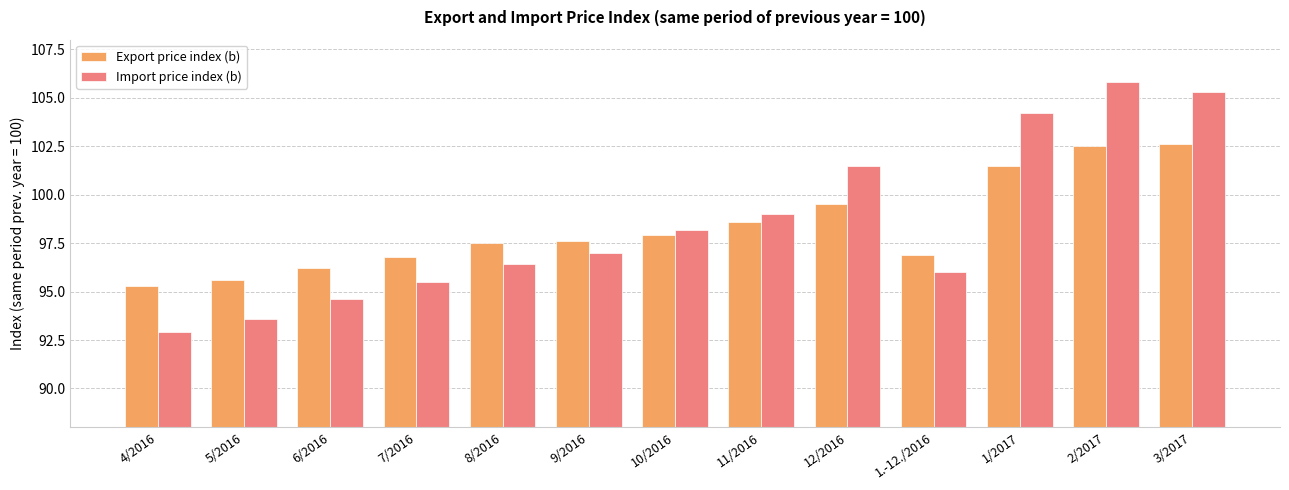

Reading left to right, what are all the values shown in this chart?

Export price index (b): 4/2016=95.3	5/2016=95.6	6/2016=96.2	7/2016=96.8	8/2016=97.5	9/2016=97.6	10/2016=97.9	11/2016=98.6	12/2016=99.5	1.-12./2016=96.9	1/2017=101.5	2/2017=102.5	3/2017=102.6
Import price index (b): 4/2016=92.9	5/2016=93.6	6/2016=94.6	7/2016=95.5	8/2016=96.4	9/2016=97.0	10/2016=98.2	11/2016=99.0	12/2016=101.5	1.-12./2016=96.0	1/2017=104.2	2/2017=105.8	3/2017=105.3